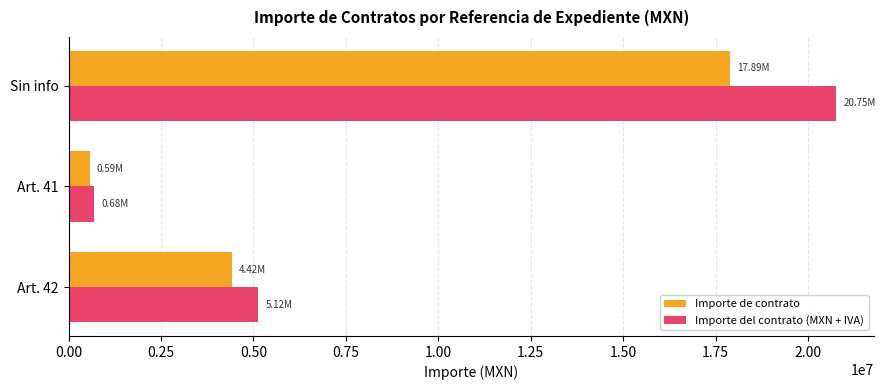

Which label corresponds to the smallest value in the chart?

Art. 41